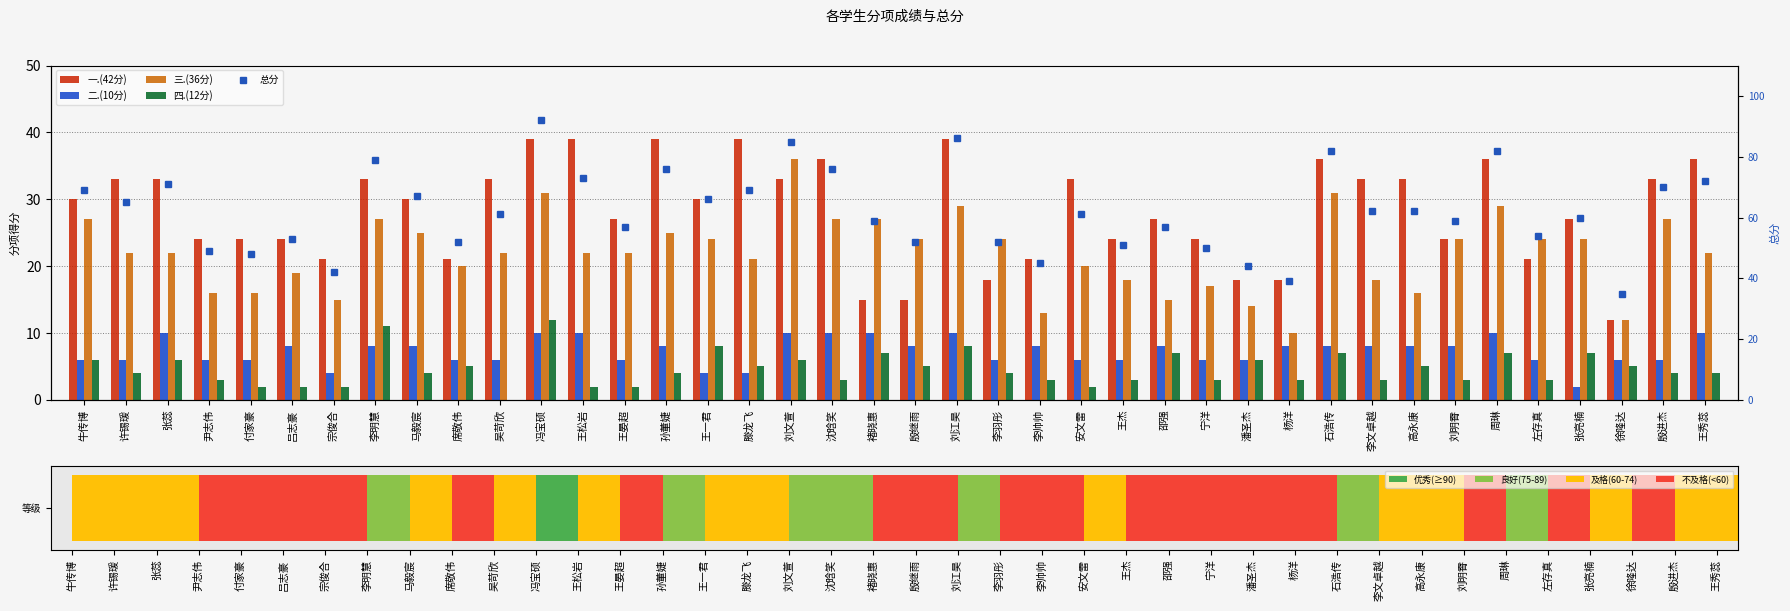

What is the spread (max minus min) of values at 王秀蕊?

68